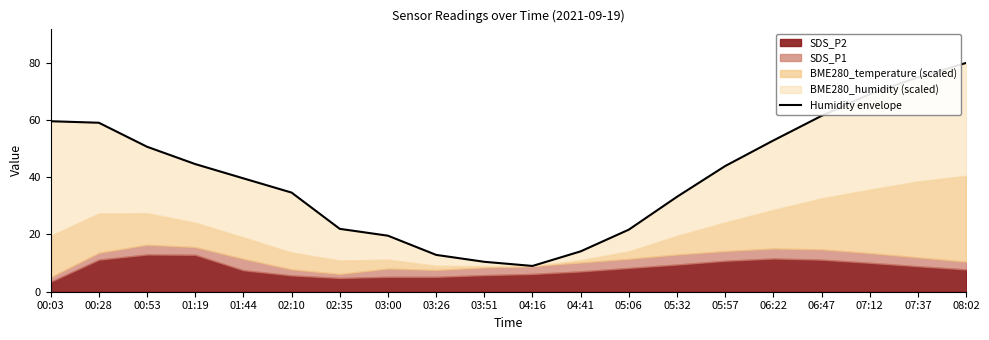

What is the average value?

40.6